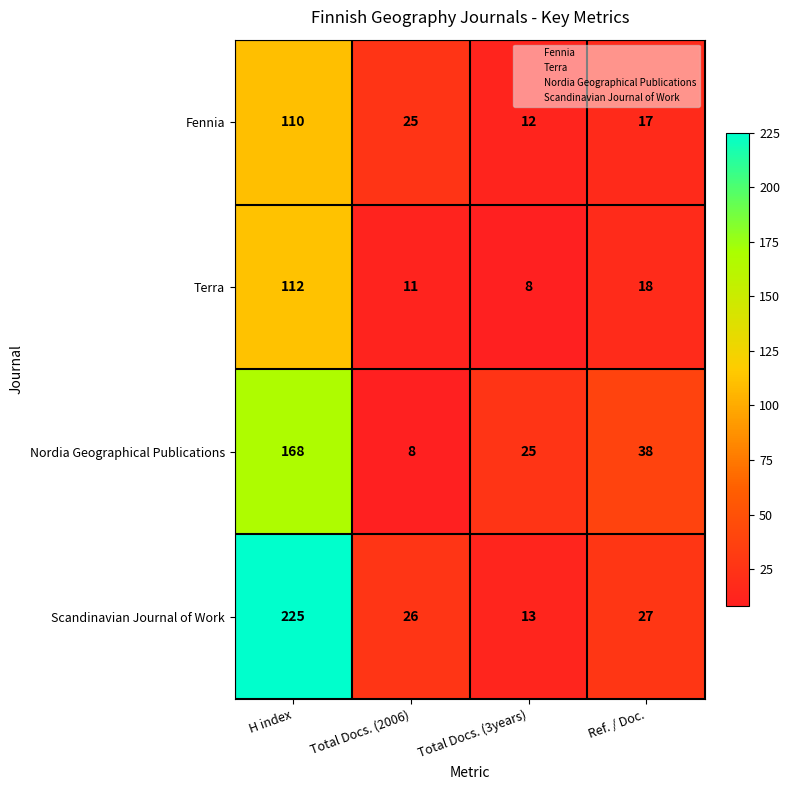

What is the difference between the highest and lowest values at Total Docs. (3years)?

17